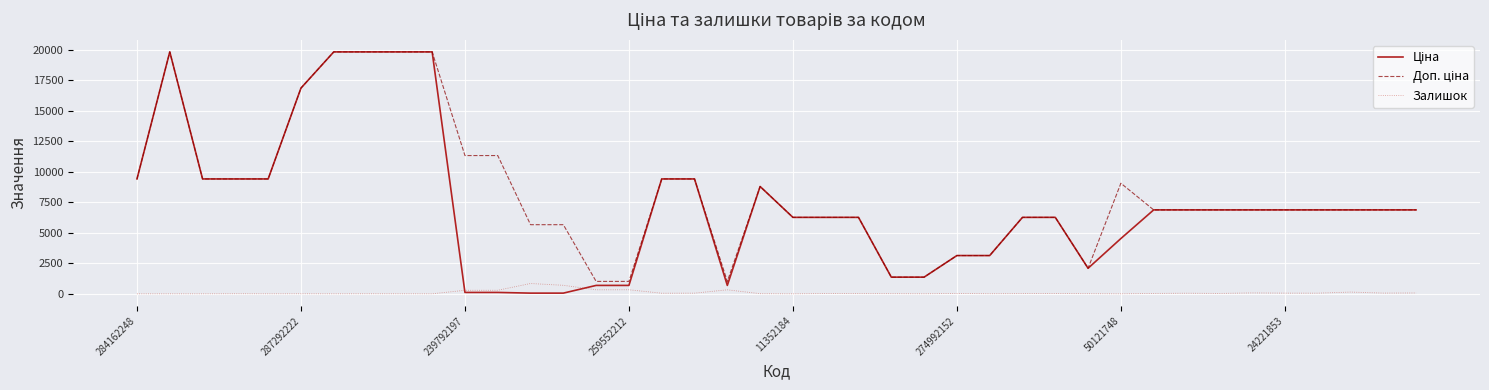

What is the maximum value for Залишок?

845.0